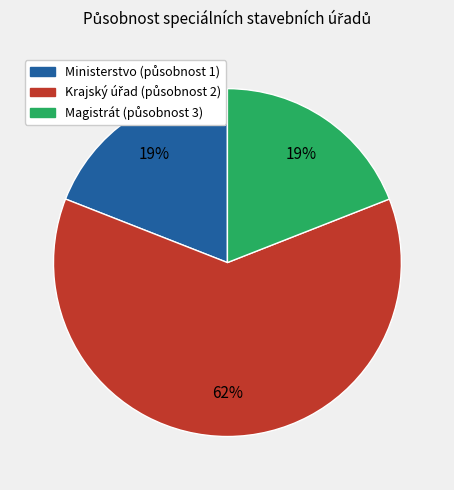

Does any single category account for the majority?

Yes